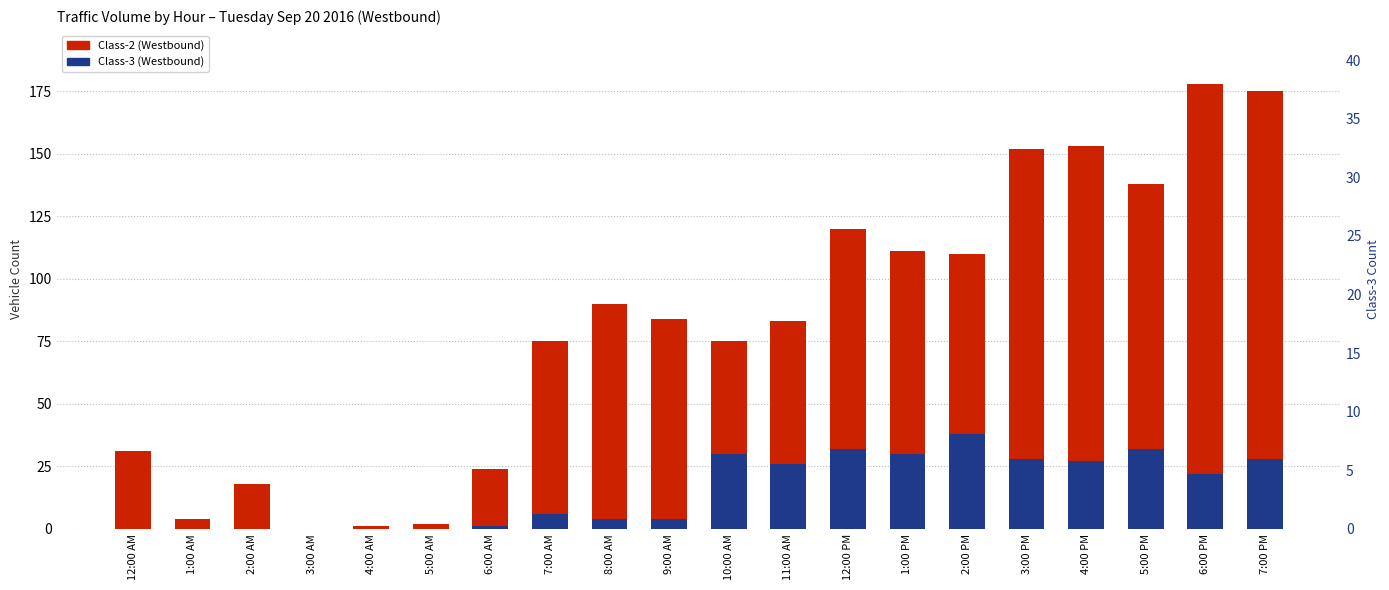

Which series has the widest spread of values?

Class-2 (Westbound)